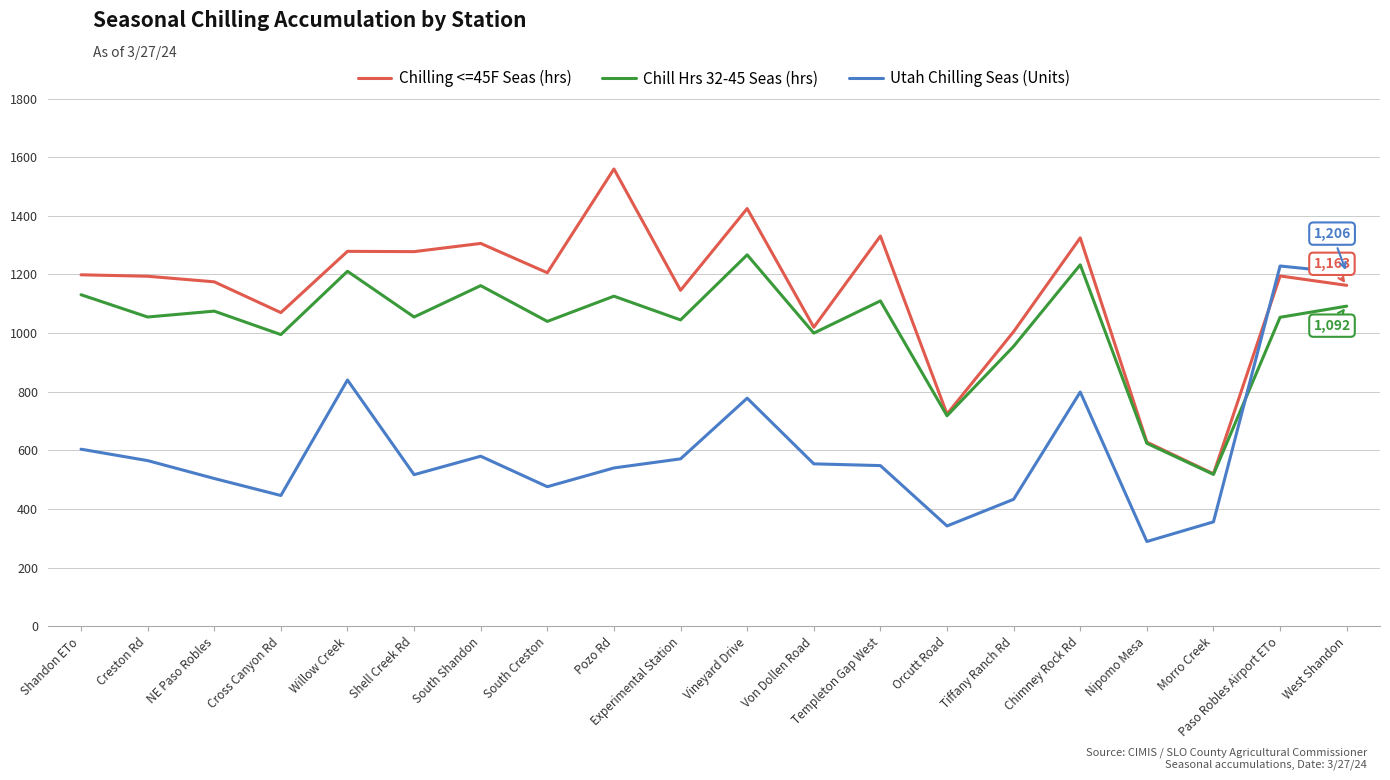

Is the value of Utah Chilling Seas (Units) at West Shandon greater than the value of Chilling <=45F Seas (hrs) at Cross Canyon Rd?

Yes